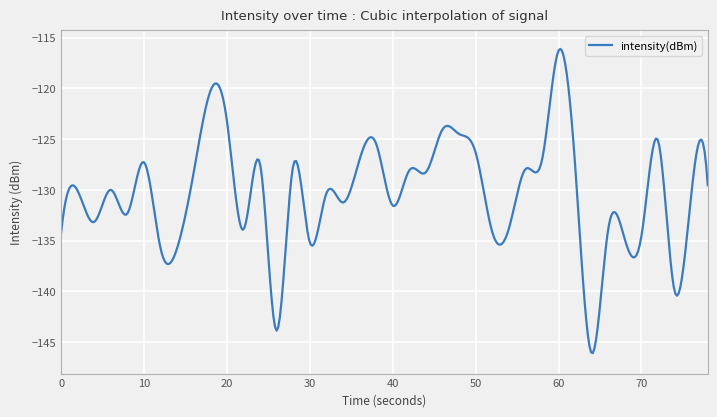

What is the smallest value displayed?

-146.1